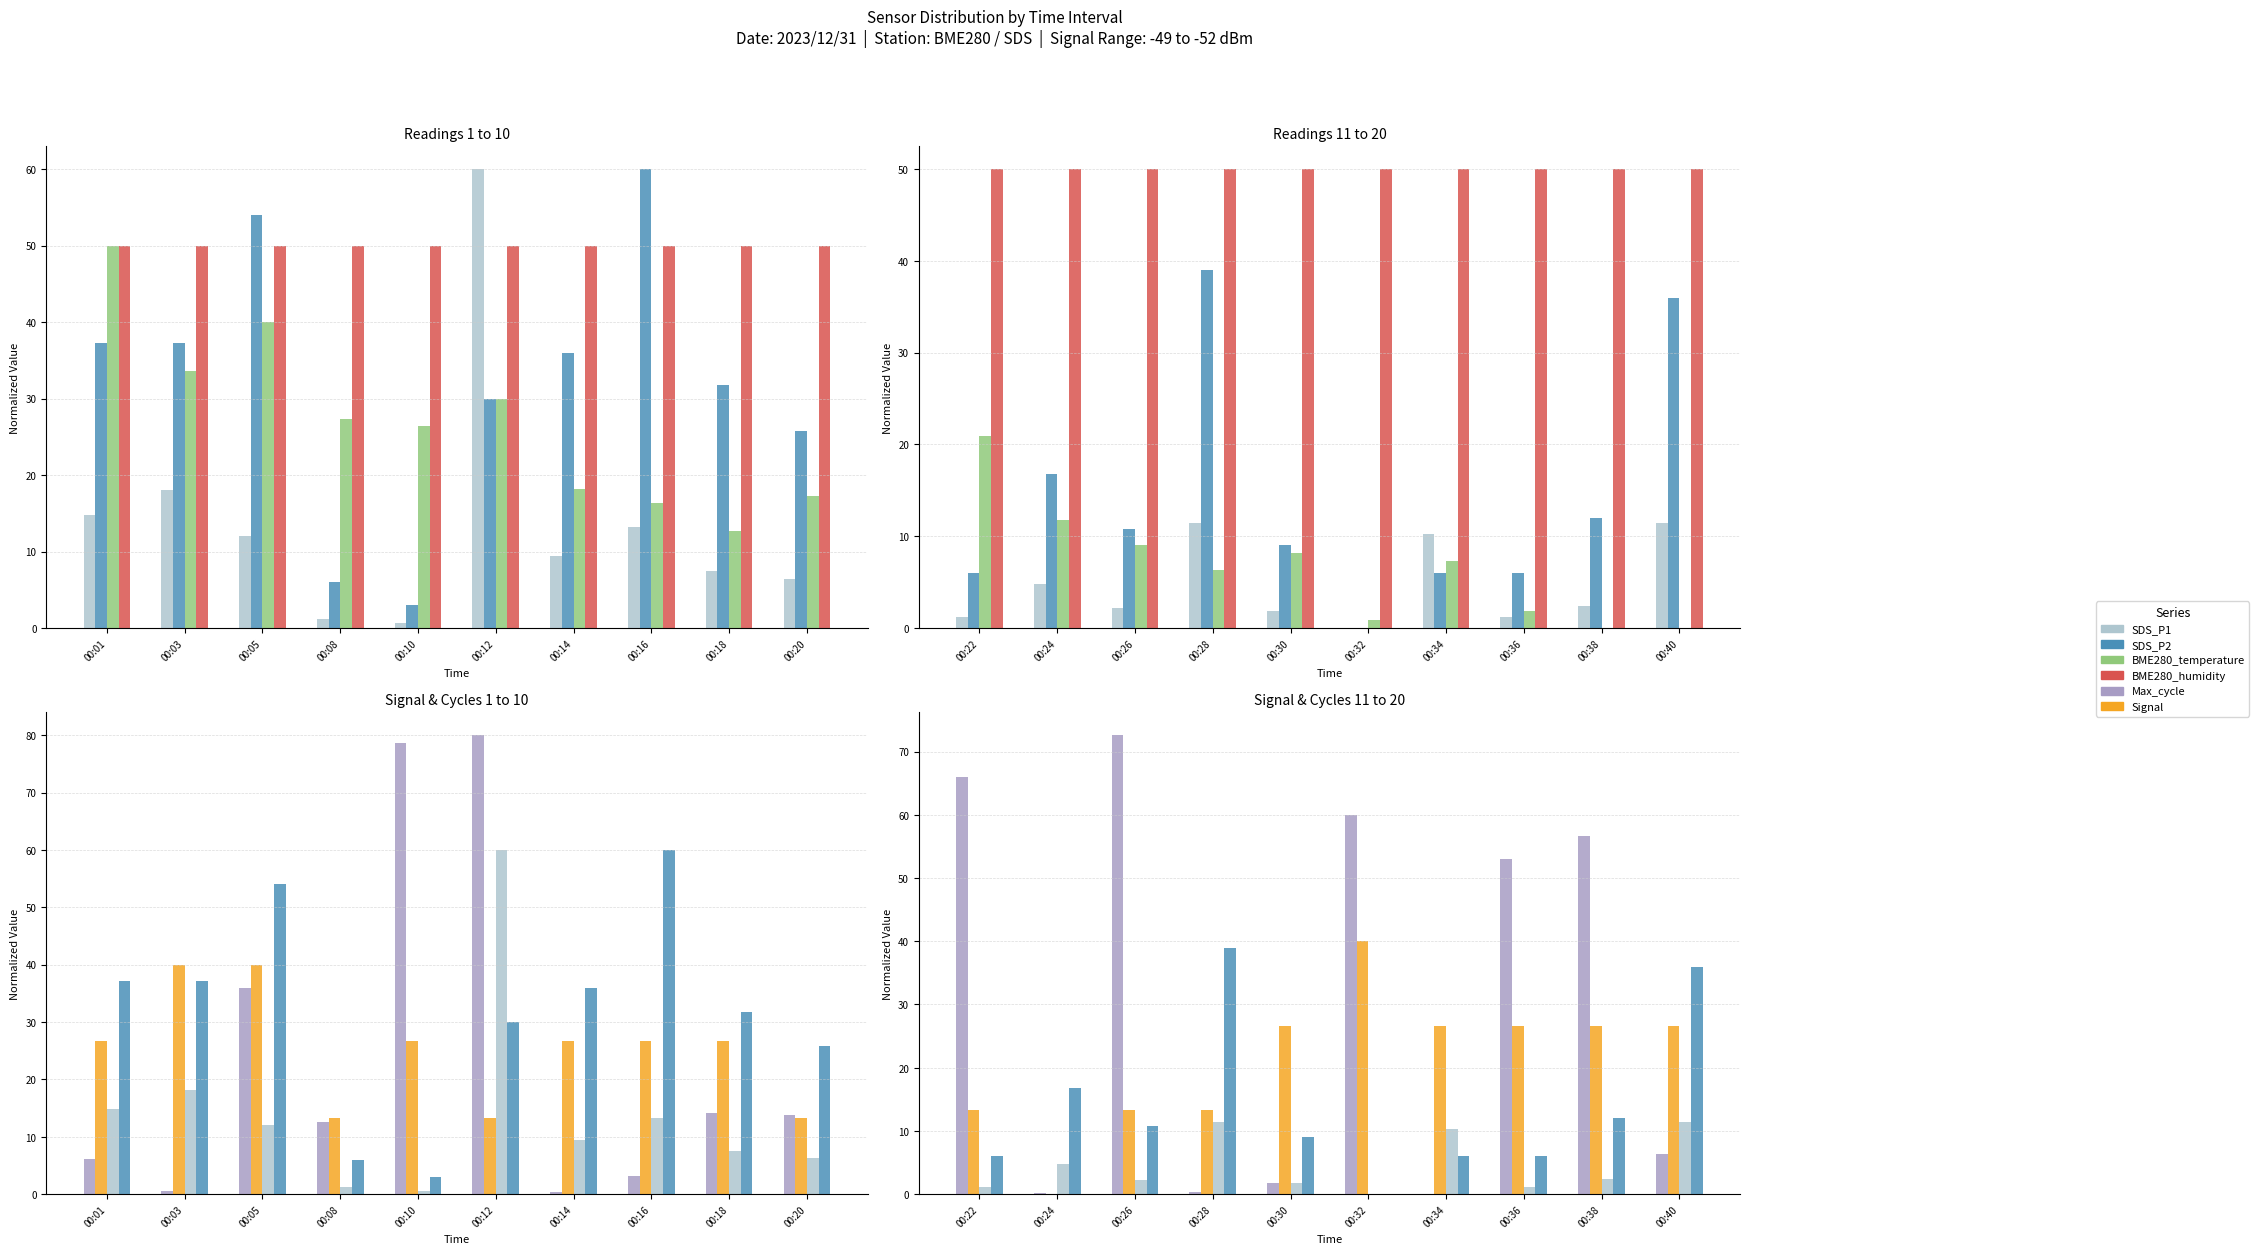

Count the number of data series in this chart.

6